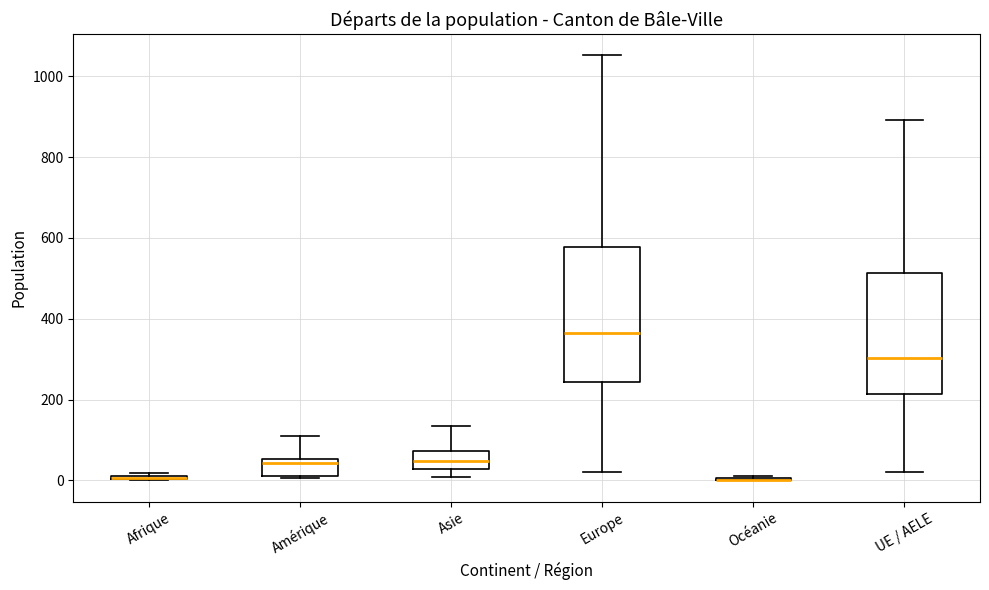

Where is the upper edge of the box for Afrique on the y-axis? The values are not printed on the chart, so give them approximately, as read against the axis.

20